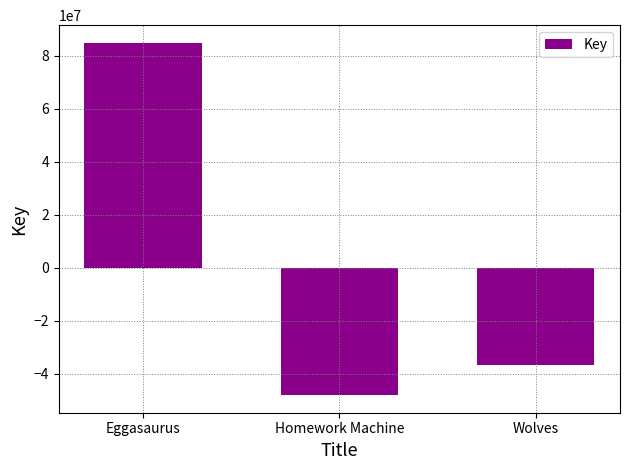

True or false: the data shows -48102365 at Homework Machine.

True